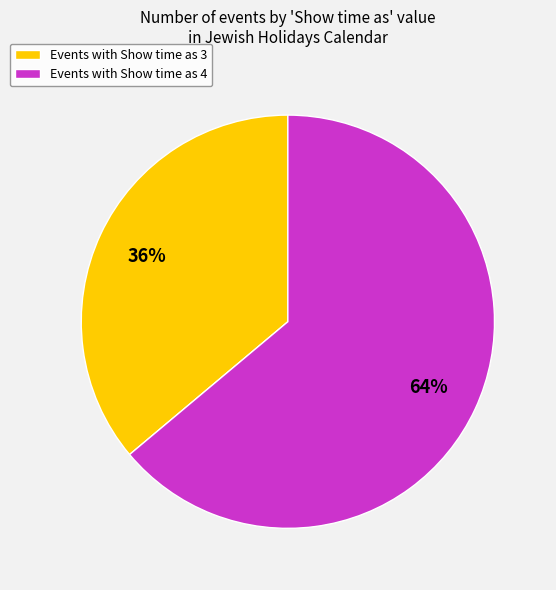

Approximately how many times larger is the value at Events with Show time as 3 compared to Events with Show time as 4?

0.6